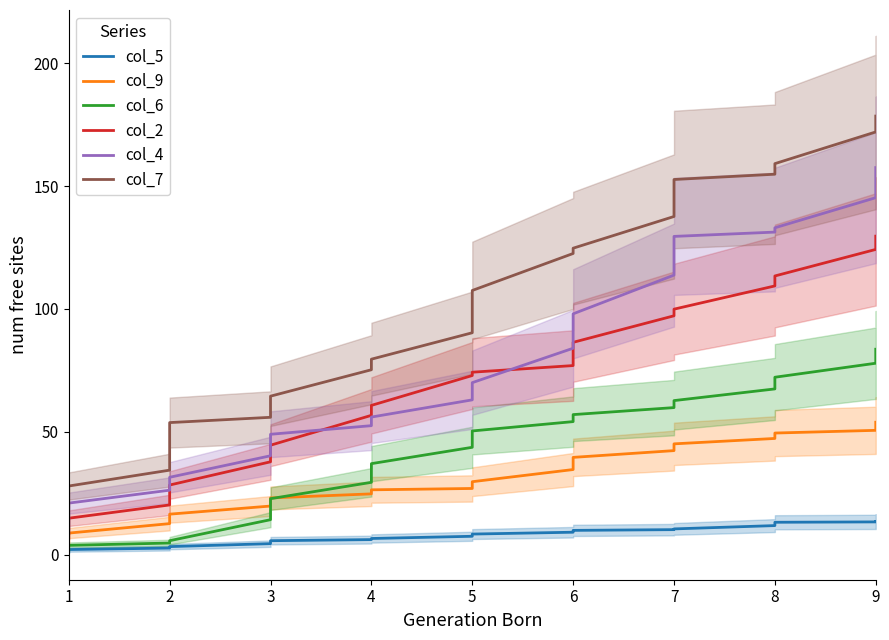

True or false: col_6 and col_9 intersect in this chart.

True